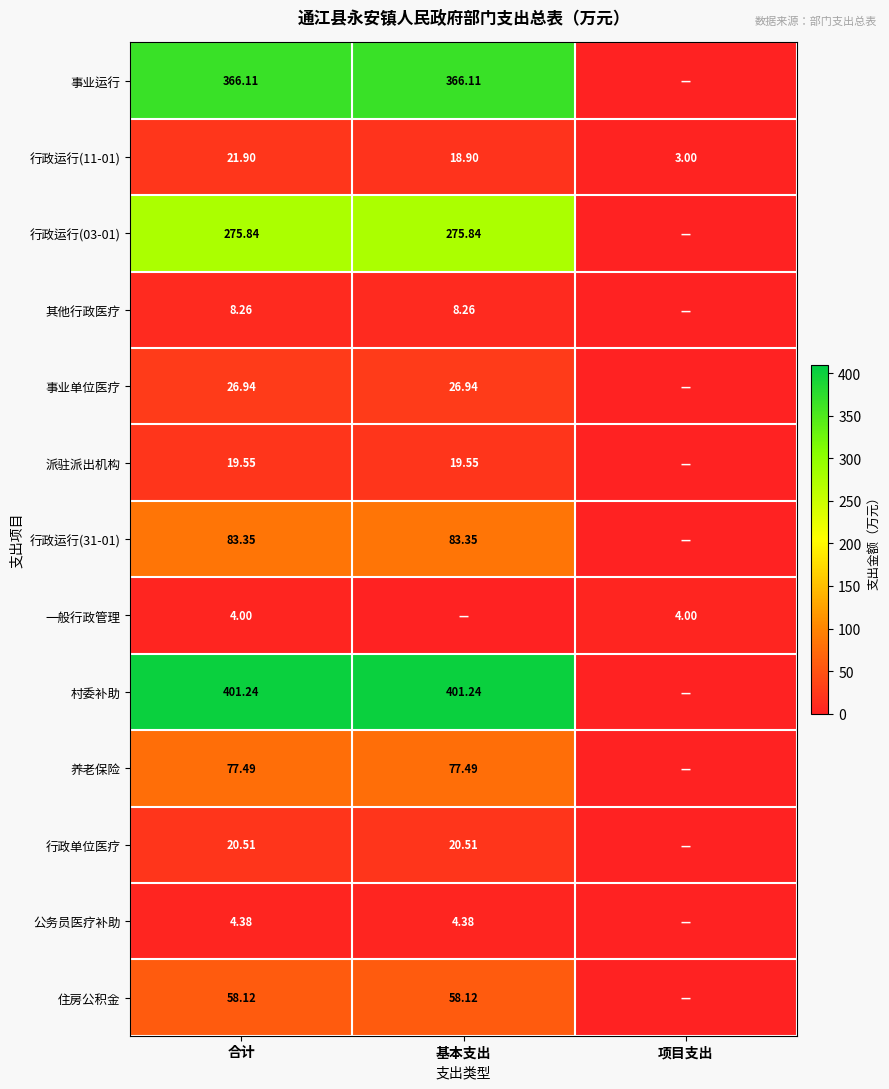

What is the difference between the highest and lowest values at 项目支出?

4.0